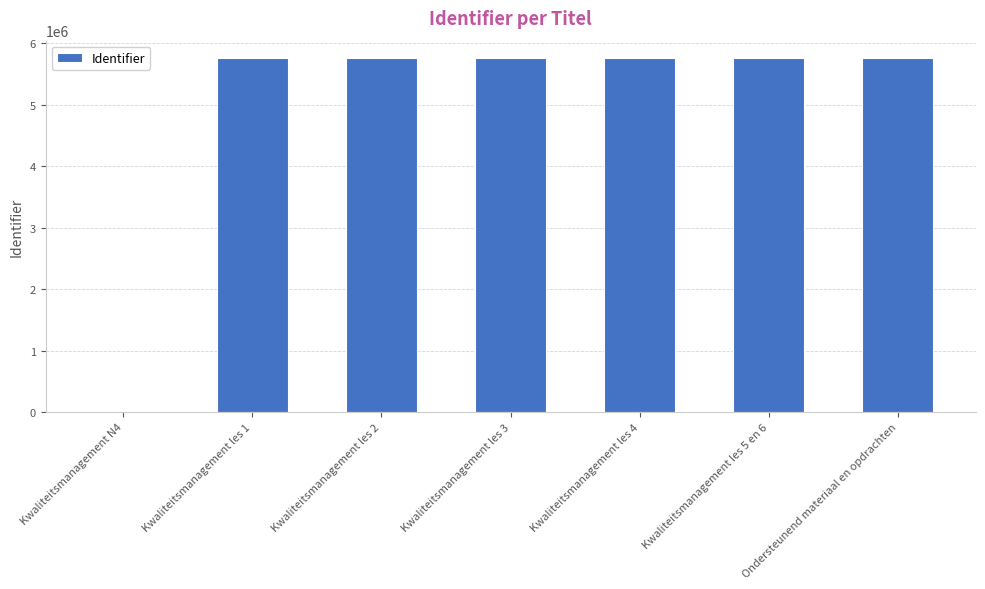

How many positive values are there?

6